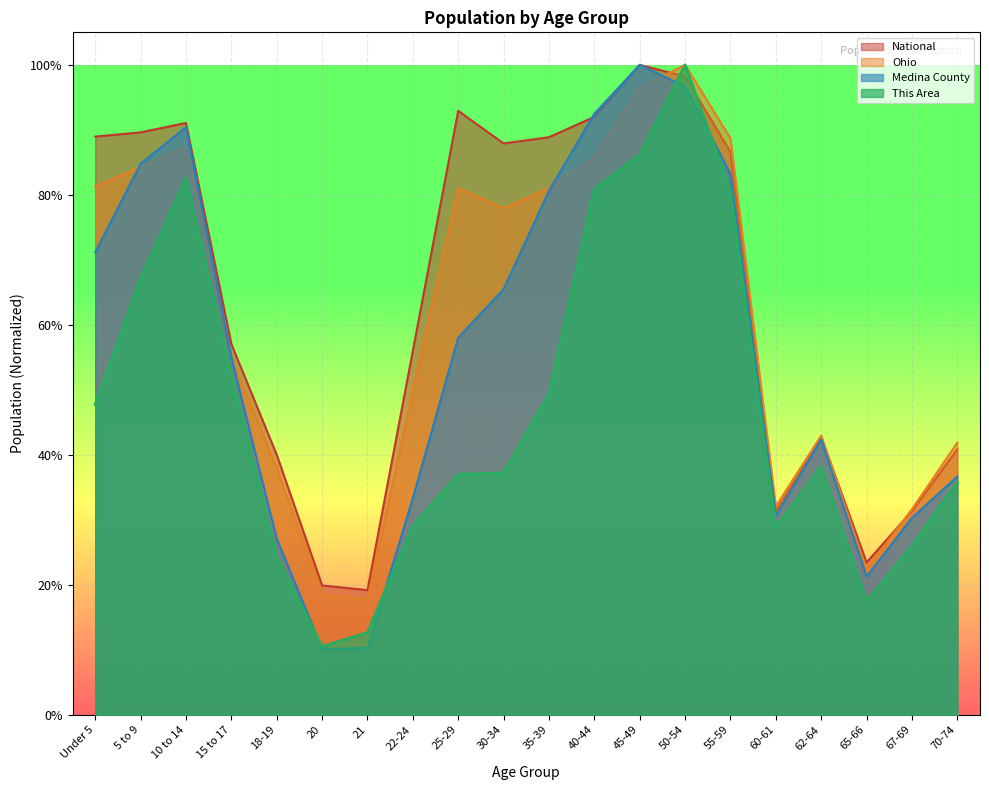

How many intersections are there between This Area and Medina County?

4